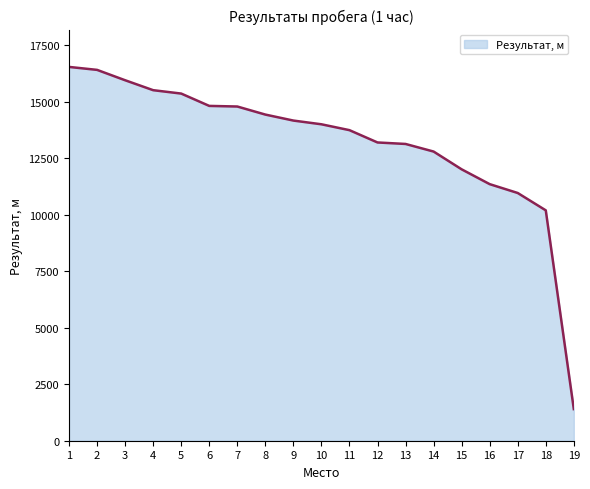

What is the maximum value shown in the chart?

16550